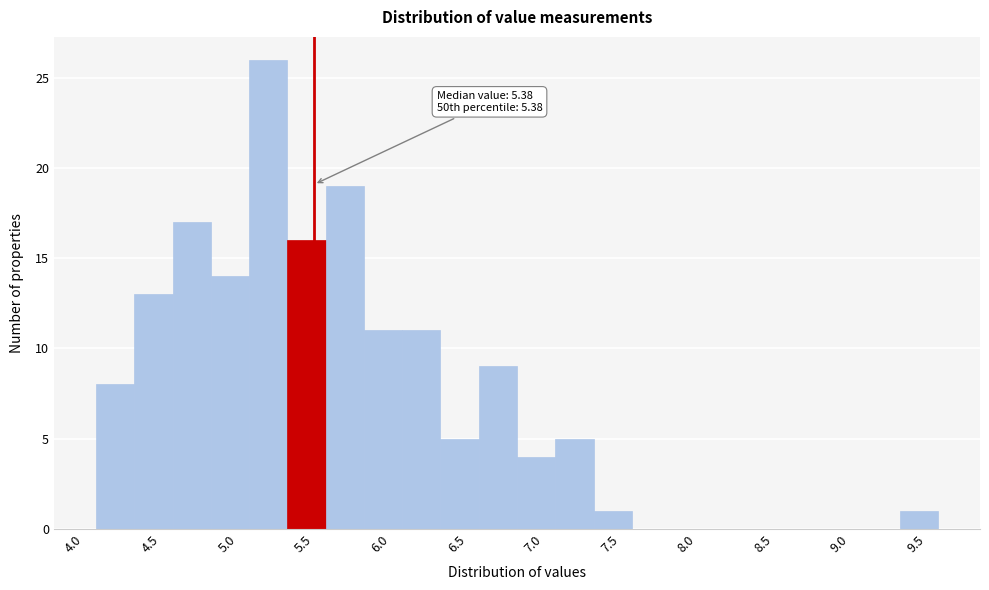

Over which range of the x-axis is the bar tallest?

5.075 to 5.325